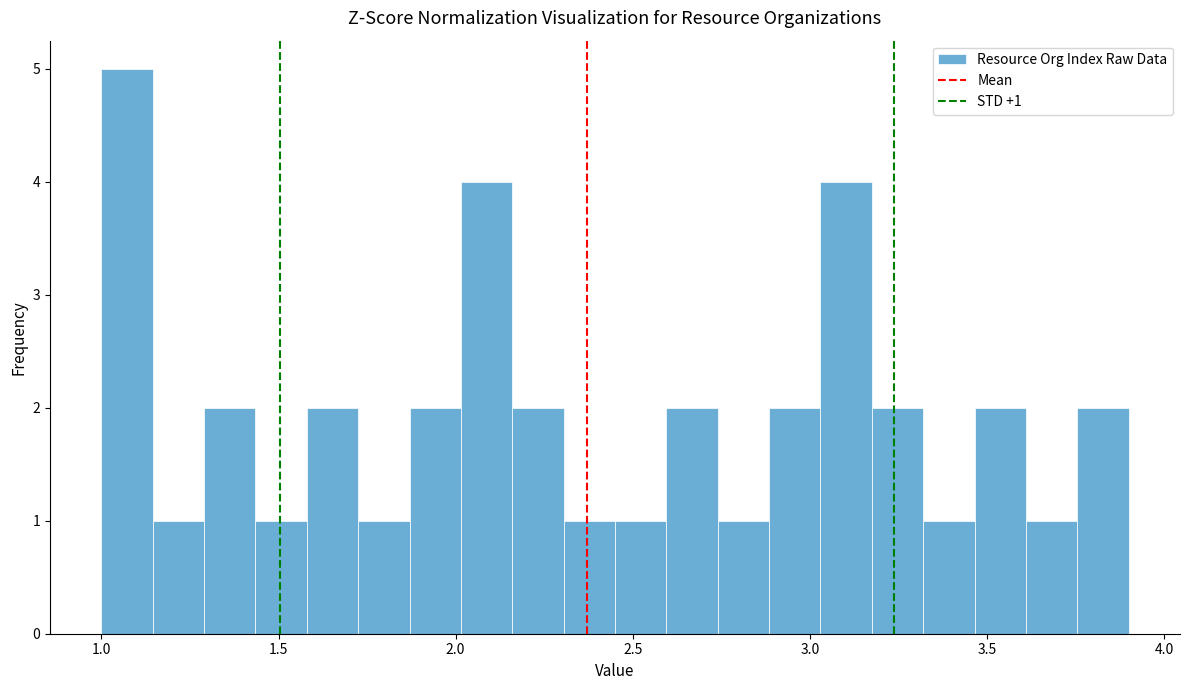

Read against the x-axis, roughly where is the centre of the tallest bar?

1.05